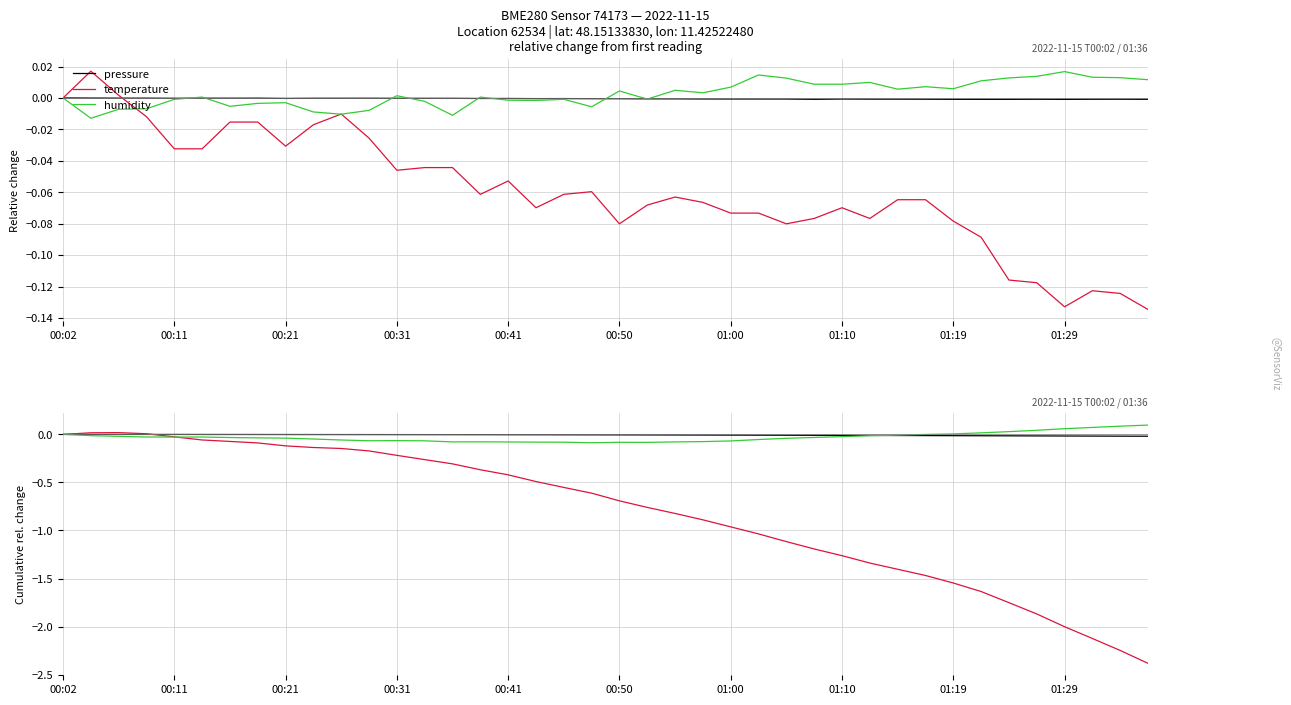

True or false: humidity has more than 0 interior local peaks.

True